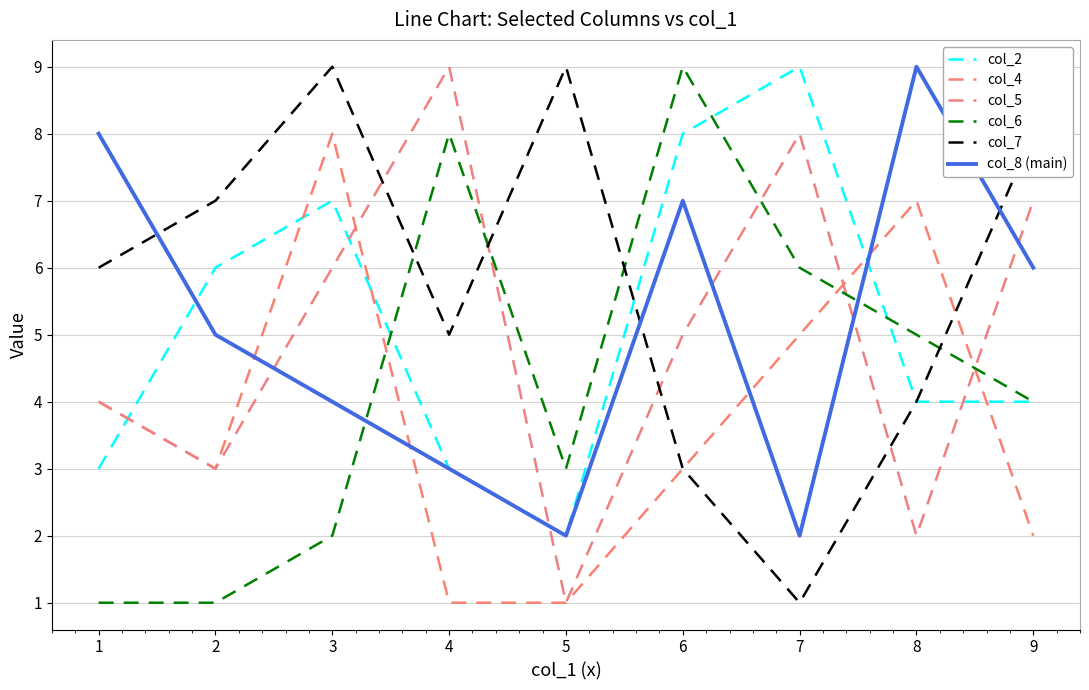

What are all the series names shown in the legend?

col_2, col_4, col_5, col_6, col_7, col_8 (main)